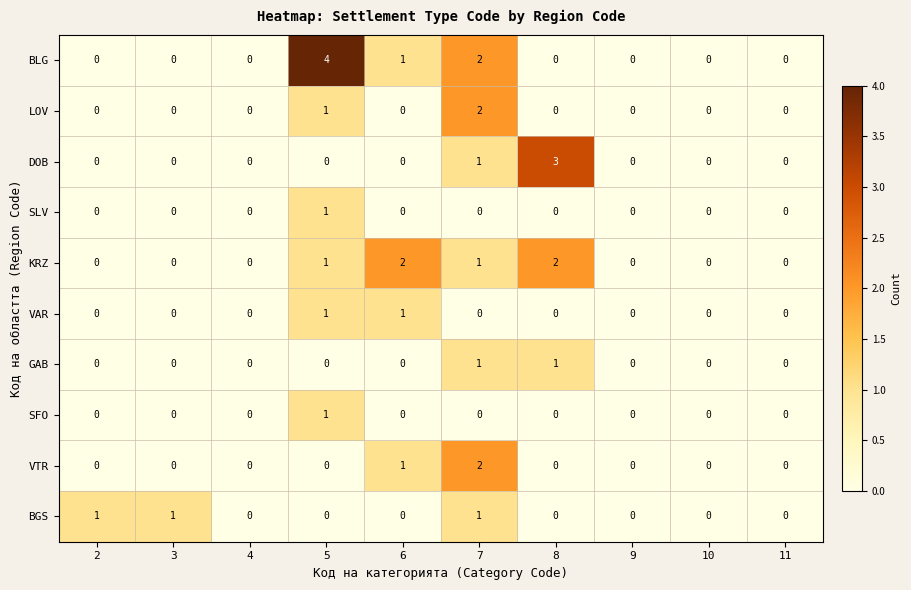

What is the sum of all DOB values?

4